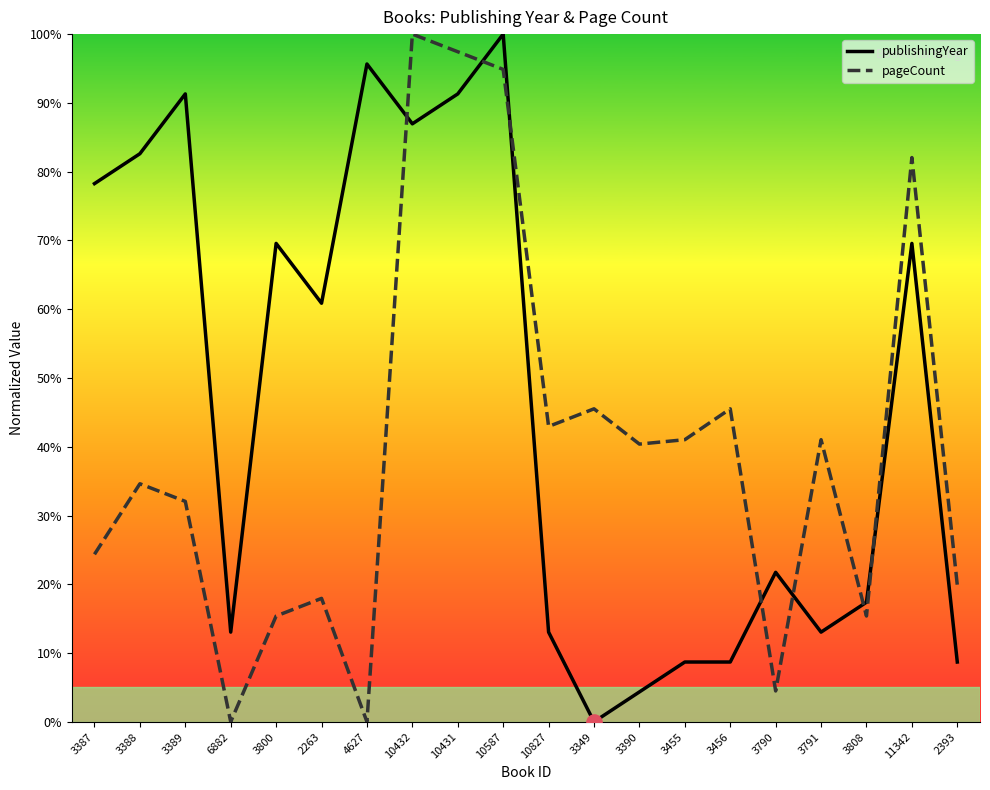

Which series reaches the minimum Y coordinate?

publishingYear